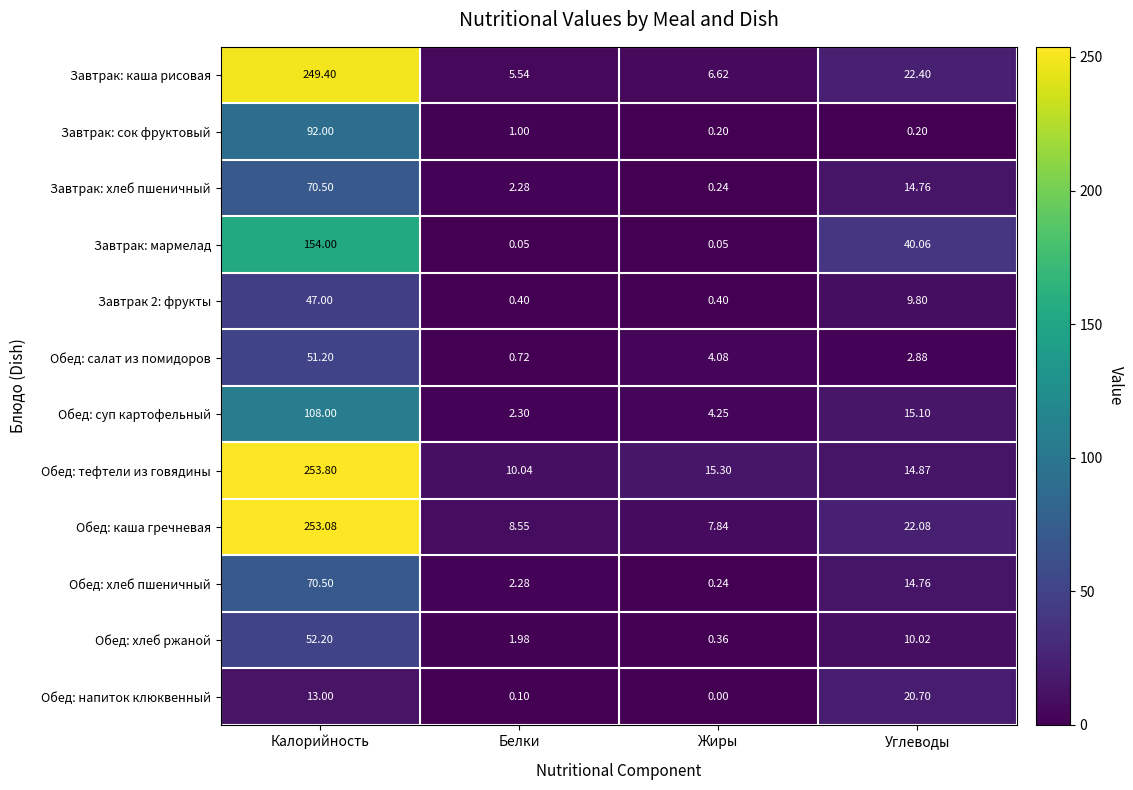

Which series has the largest range (max minus min)?

Обед: каша гречневая